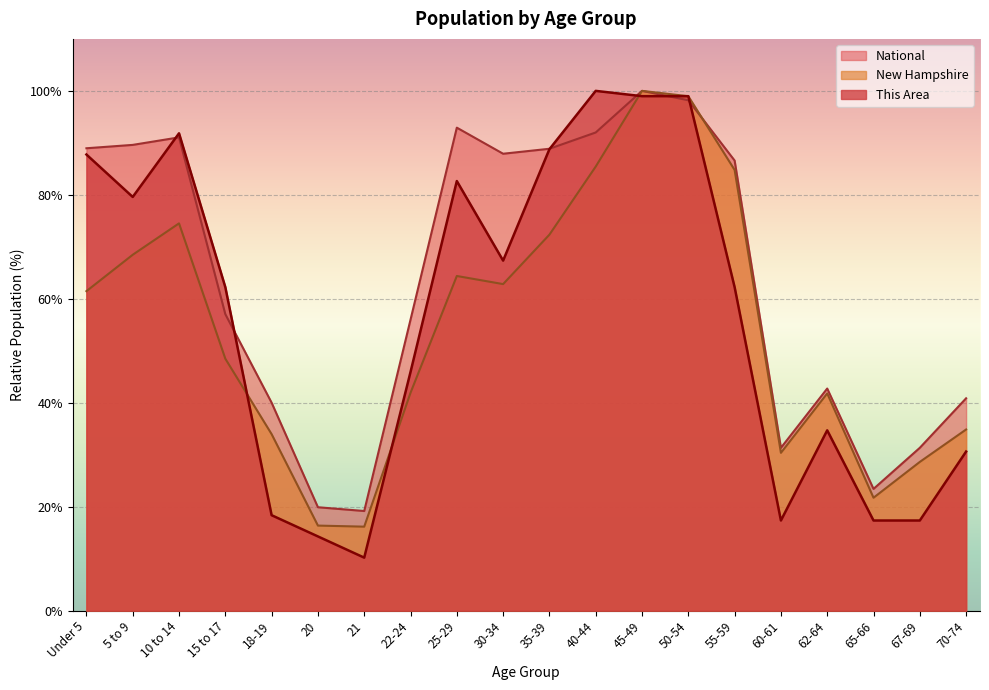

What is the smallest value displayed?

10.2